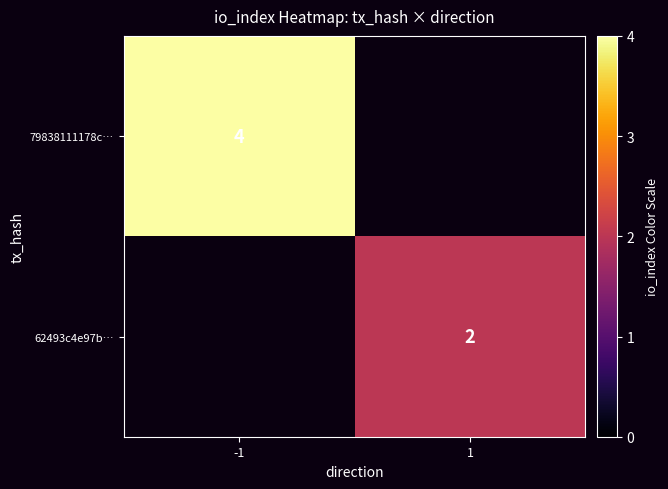

Is it true that 79838111178c… equals 4 at -1?

True